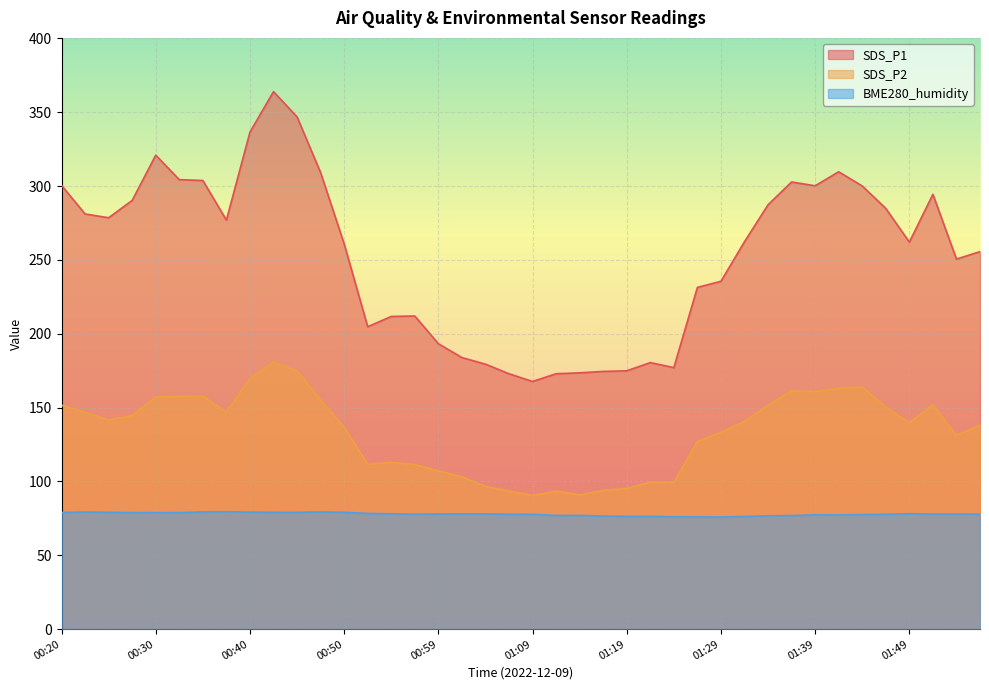

Which category has the lowest value in the BME280_humidity series?

01:29